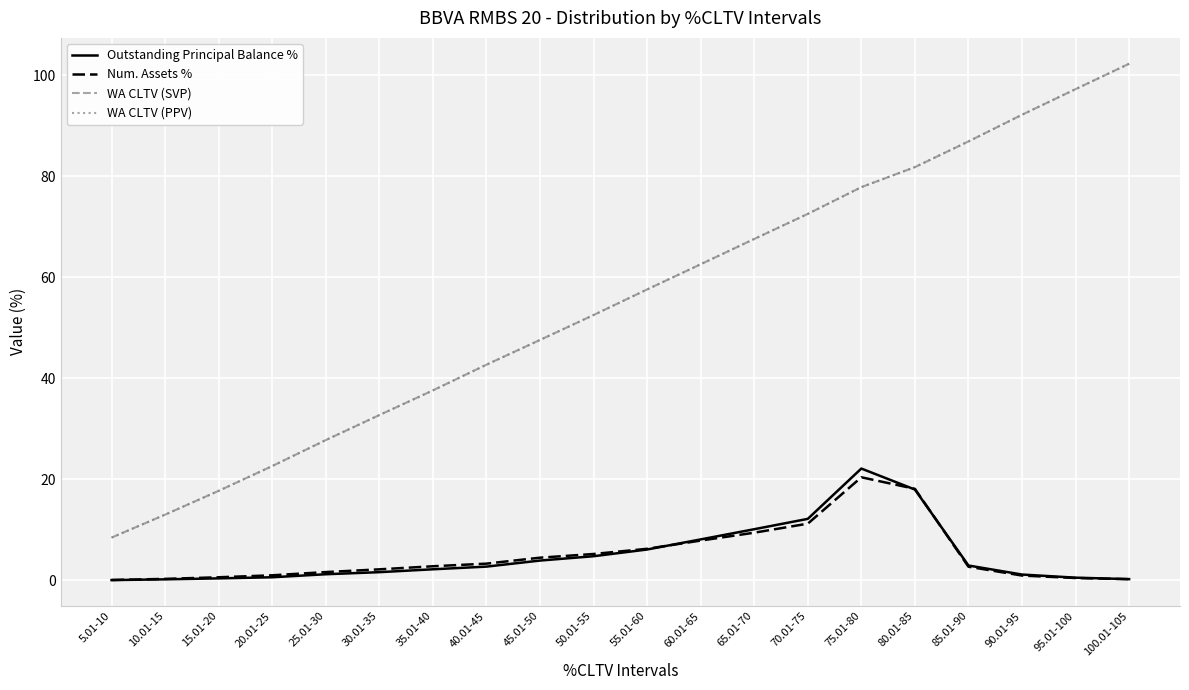

List the labels in order of WA CLTV (SVP) value, smallest first.

5.01-10, 10.01-15, 15.01-20, 20.01-25, 25.01-30, 30.01-35, 35.01-40, 40.01-45, 45.01-50, 50.01-55, 55.01-60, 60.01-65, 65.01-70, 70.01-75, 75.01-80, 80.01-85, 85.01-90, 90.01-95, 95.01-100, 100.01-105